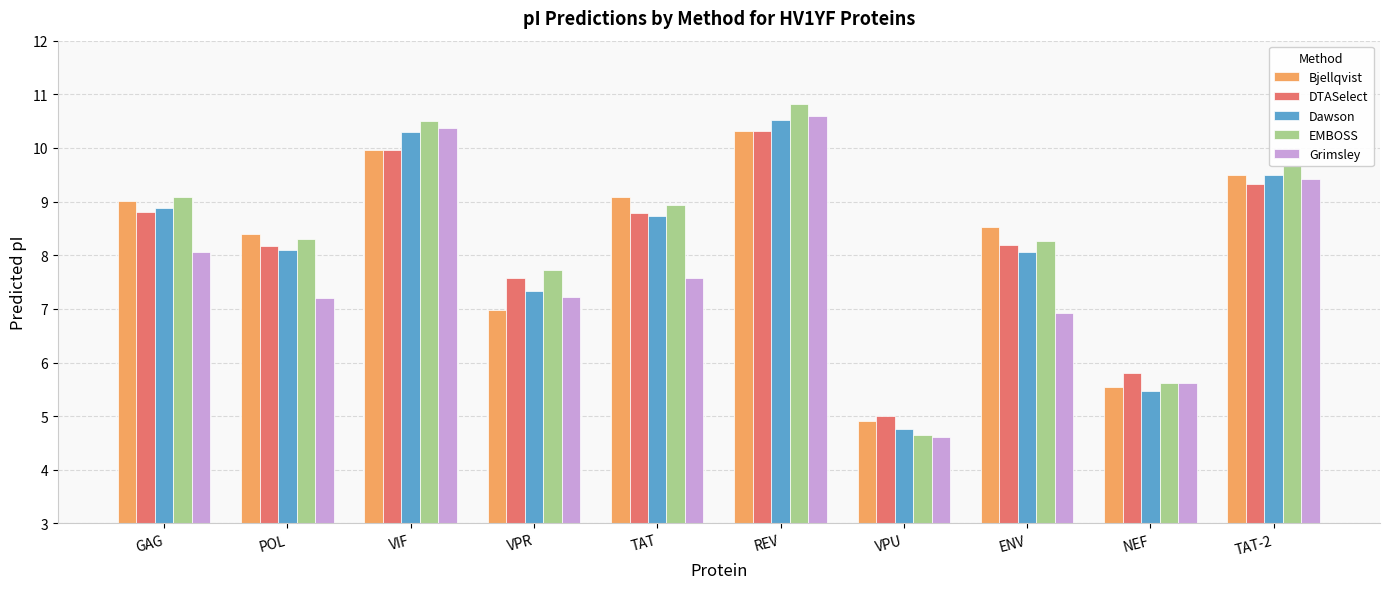

Reading left to right, what are all the values shown in this chart?

Bjellqvist: GAG=9.0	POL=8.4	VIF=10.0	VPR=7.0	TAT=9.1	REV=10.3	VPU=4.9	ENV=8.5	NEF=5.5	TAT-2=9.5
DTASelect: GAG=8.8	POL=8.2	VIF=10.0	VPR=7.6	TAT=8.8	REV=10.3	VPU=5.0	ENV=8.2	NEF=5.8	TAT-2=9.3
Dawson: GAG=8.9	POL=8.1	VIF=10.3	VPR=7.3	TAT=8.7	REV=10.5	VPU=4.8	ENV=8.1	NEF=5.5	TAT-2=9.5
EMBOSS: GAG=9.1	POL=8.3	VIF=10.5	VPR=7.7	TAT=8.9	REV=10.8	VPU=4.6	ENV=8.3	NEF=5.6	TAT-2=9.7
Grimsley: GAG=8.1	POL=7.2	VIF=10.4	VPR=7.2	TAT=7.6	REV=10.6	VPU=4.6	ENV=6.9	NEF=5.6	TAT-2=9.4